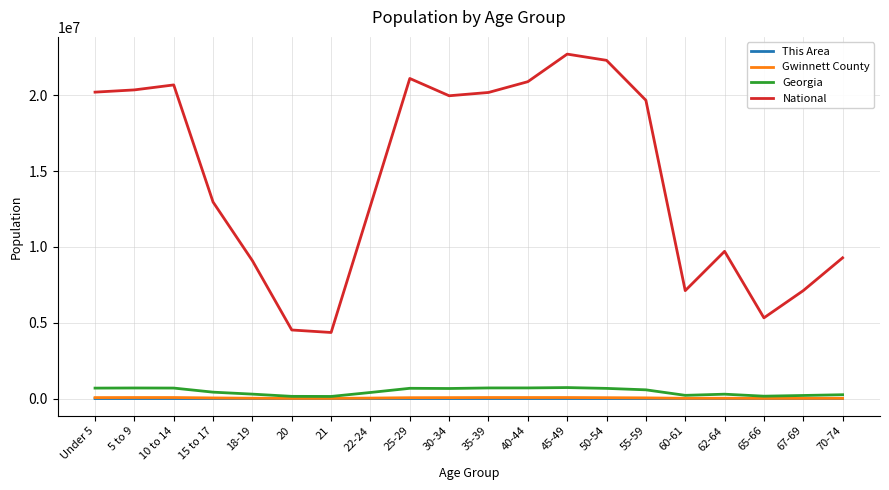

True or false: National and Georgia cross at least once.

False